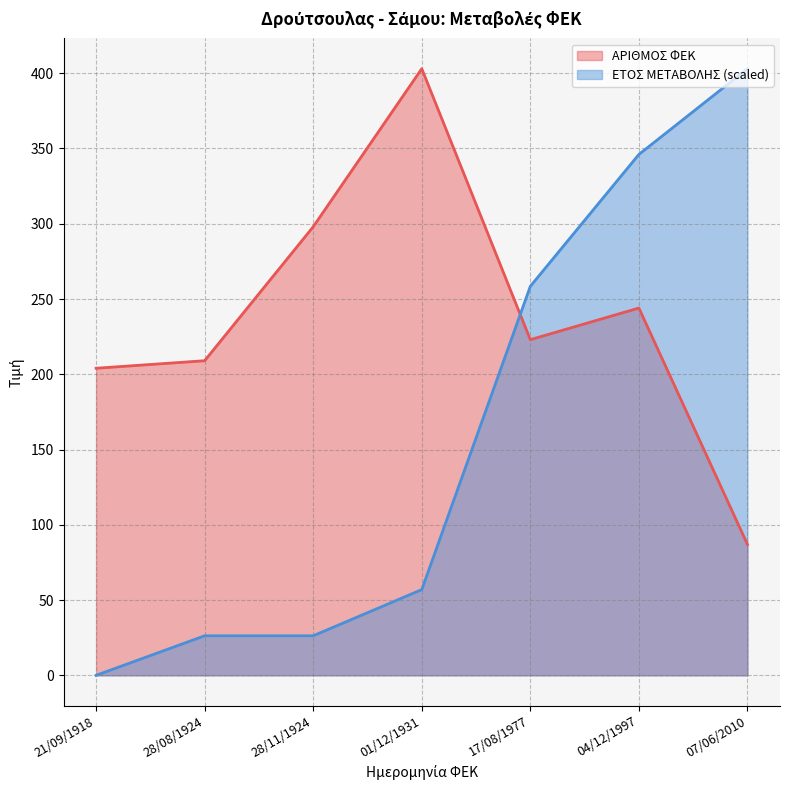

Reading left to right, list all the values displayed in this chart.

ΑΡΙΘΜΟΣ ΦΕΚ: 21/09/1918=204.0	28/08/1924=209.0	28/11/1924=298.0	01/12/1931=403.0	17/08/1977=223.0	04/12/1997=244.0	07/06/2010=87.0
ΕΤΟΣ ΜΕΤΑΒΟΛΗΣ: 21/09/1918=0.0	28/08/1924=26.3	28/11/1924=26.3	01/12/1931=56.9	17/08/1977=258.4	04/12/1997=346.1	07/06/2010=403.0